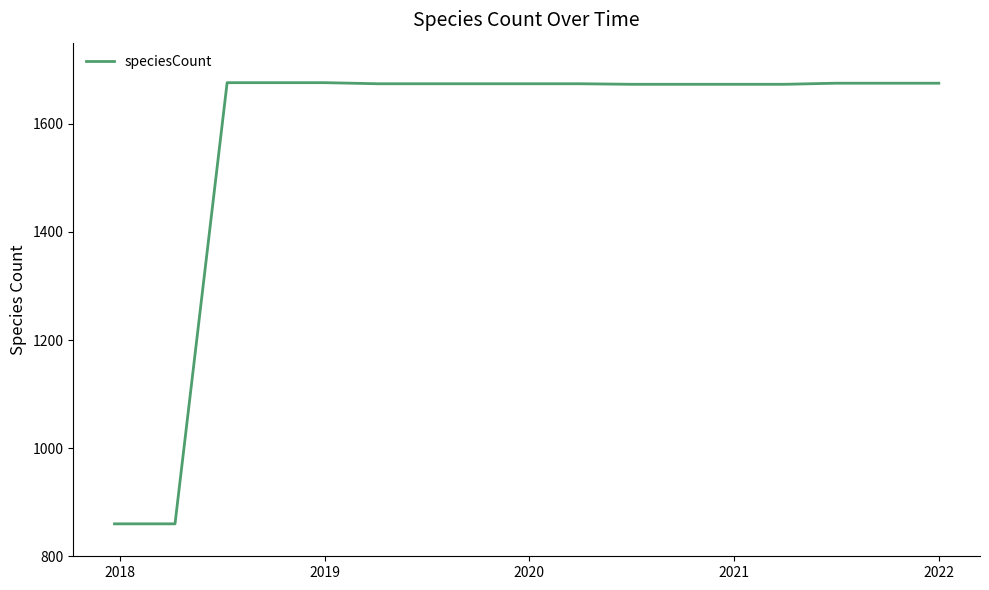

What is the maximum value shown in the chart?

1676